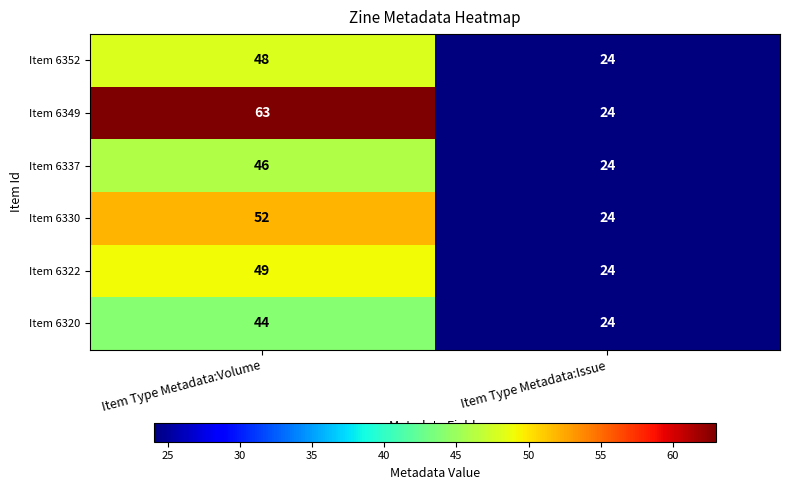

Count the number of categories in the chart.

2